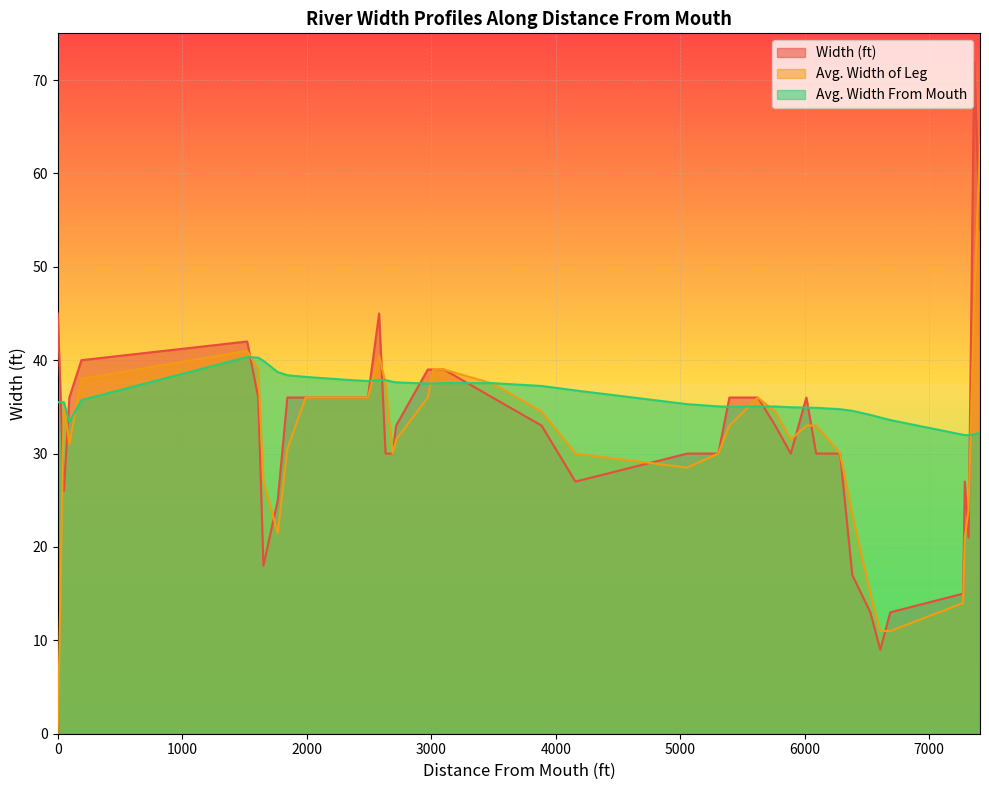

Which series has the largest total across all categories?

Avg. Width From Mouth